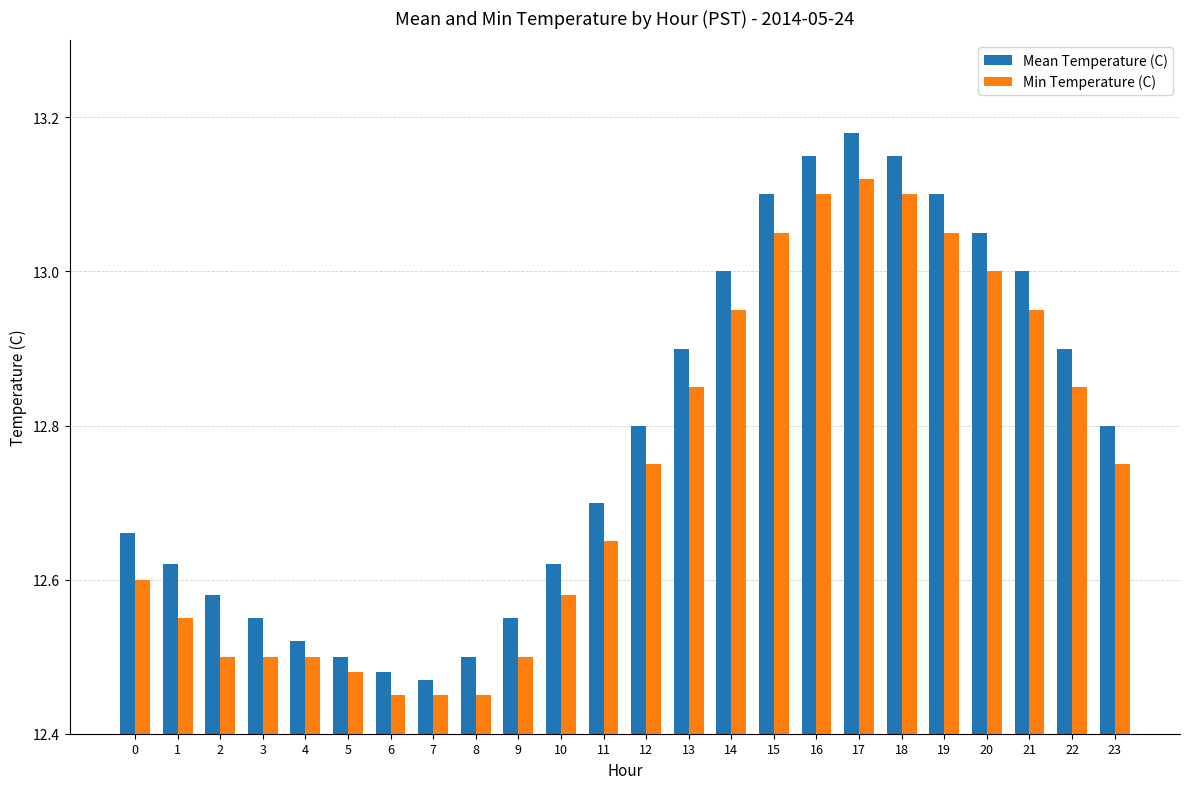

Which series changed the most between 0 and 7?

Mean Temperature (C)